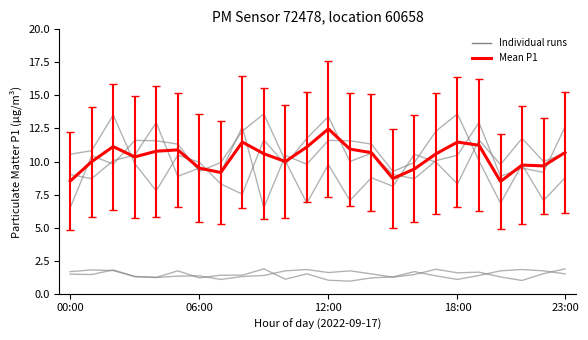

Does the chart have visible grid lines?

No